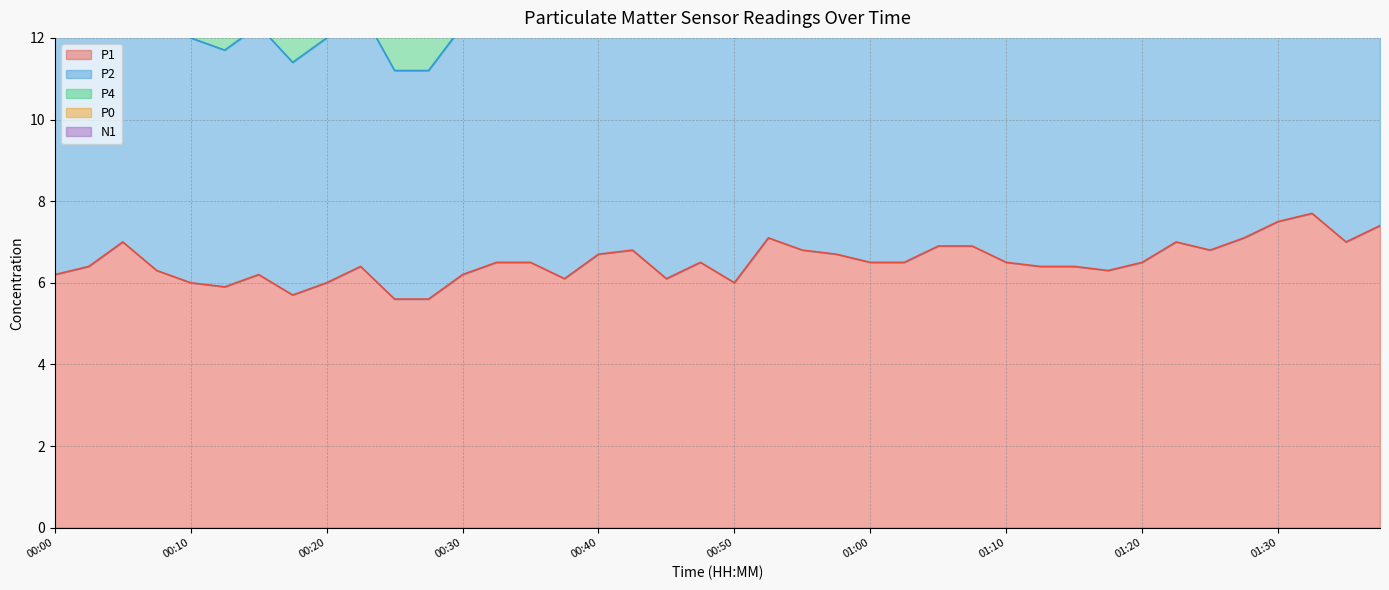

Is it true that P0 equals 16.8 at 01:36?

False